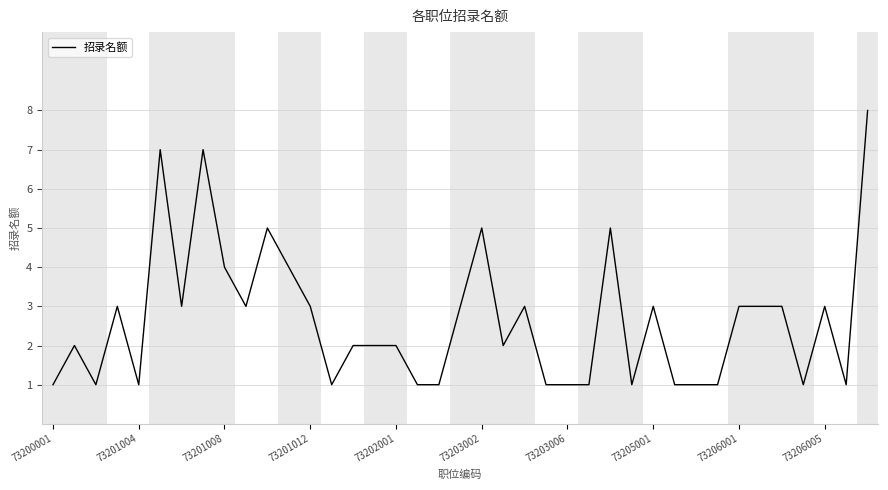

What is the maximum value shown in the chart?

8